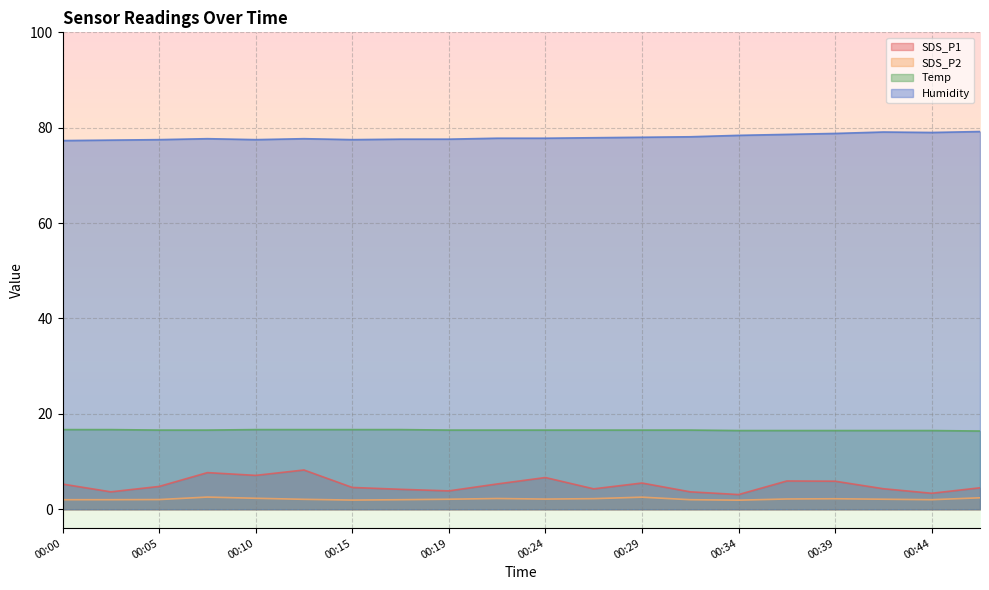

Reading left to right, what are all the values shown in this chart?

SDS_P1: 00:00=5.3	00:02=3.6	00:05=4.8	00:07=7.7	00:10=7.1	00:12=8.2	00:15=4.6	00:17=4.2	00:19=3.9	00:22=5.3	00:24=6.7	00:27=4.3	00:29=5.5	00:32=3.6	00:34=3.1	00:37=5.9	00:39=5.9	00:41=4.3	00:44=3.4	00:47=4.5
SDS_P2: 00:00=2.0	00:02=2.0	00:05=2.0	00:07=2.5	00:10=2.3	00:12=2.1	00:15=1.9	00:17=2.0	00:19=2.1	00:22=2.2	00:24=2.1	00:27=2.2	00:29=2.5	00:32=2.0	00:34=1.9	00:37=2.1	00:39=2.2	00:41=2.1	00:44=2.0	00:47=2.4
Temp: 00:00=16.7	00:02=16.7	00:05=16.6	00:07=16.6	00:10=16.7	00:12=16.7	00:15=16.7	00:17=16.7	00:19=16.6	00:22=16.6	00:24=16.6	00:27=16.6	00:29=16.6	00:32=16.6	00:34=16.5	00:37=16.5	00:39=16.5	00:41=16.5	00:44=16.5	00:47=16.4
Humidity: 00:00=77.3	00:02=77.4	00:05=77.5	00:07=77.7	00:10=77.5	00:12=77.7	00:15=77.5	00:17=77.6	00:19=77.6	00:22=77.8	00:24=77.8	00:27=77.9	00:29=78.0	00:32=78.1	00:34=78.4	00:37=78.6	00:39=78.8	00:41=79.1	00:44=79.0	00:47=79.2